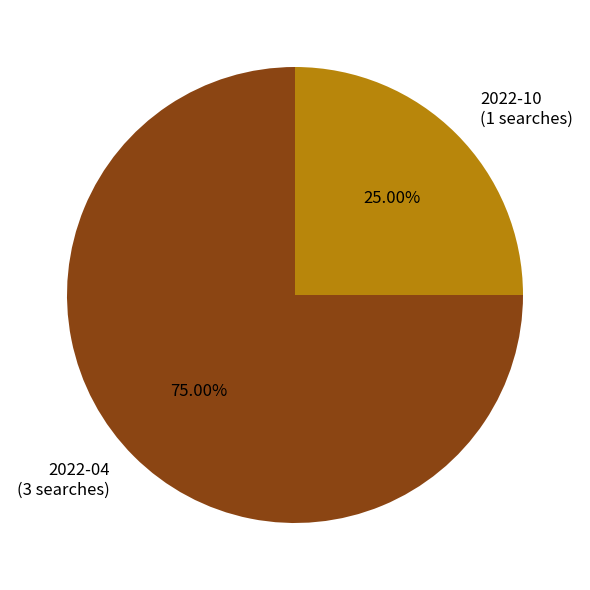

Which category has the biggest portion of the pie?

2022-04